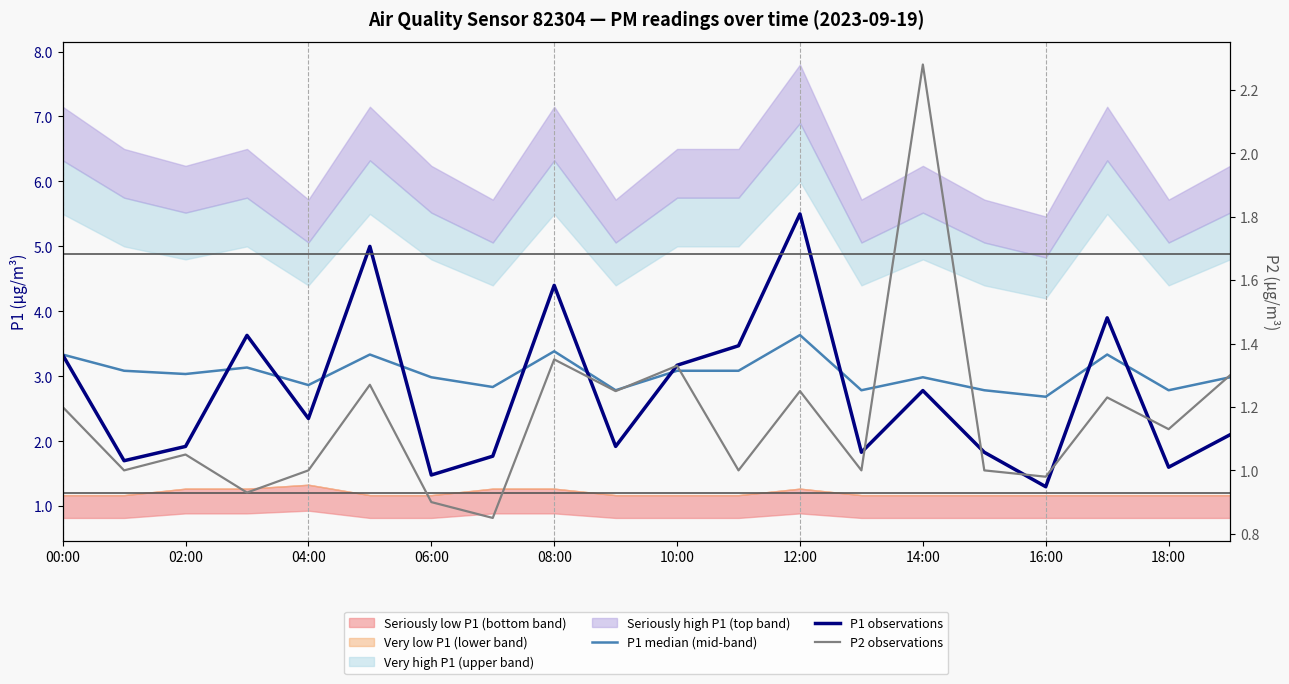

At which category is the sum across all series the highest?

12:00